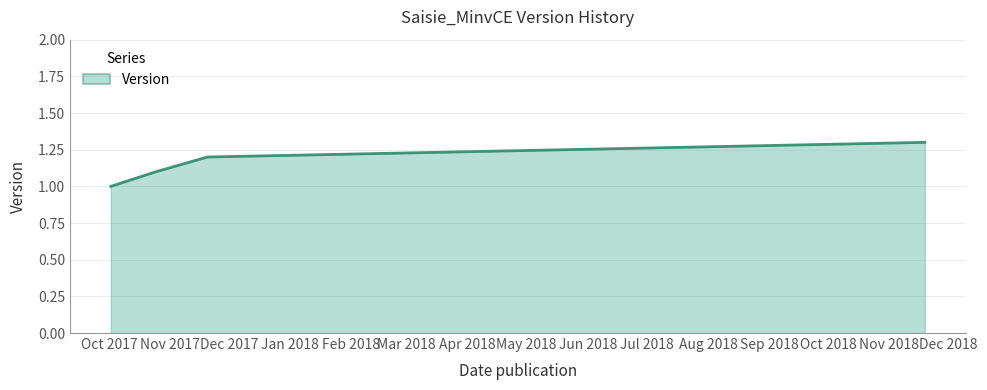

What is the difference between the maximum and minimum values?

0.3